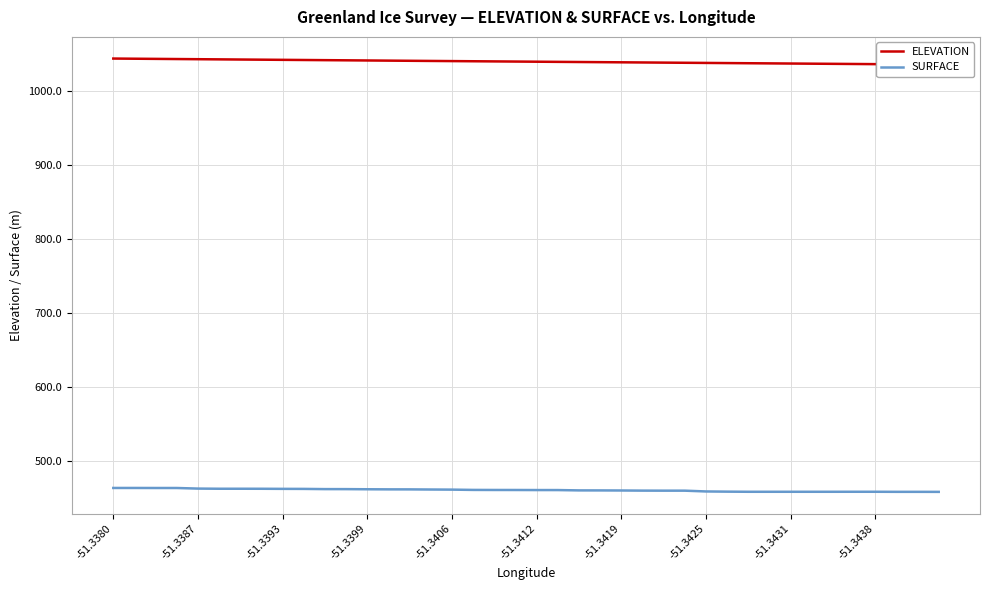

What is the minimum value for ELEVATION?

1036.2